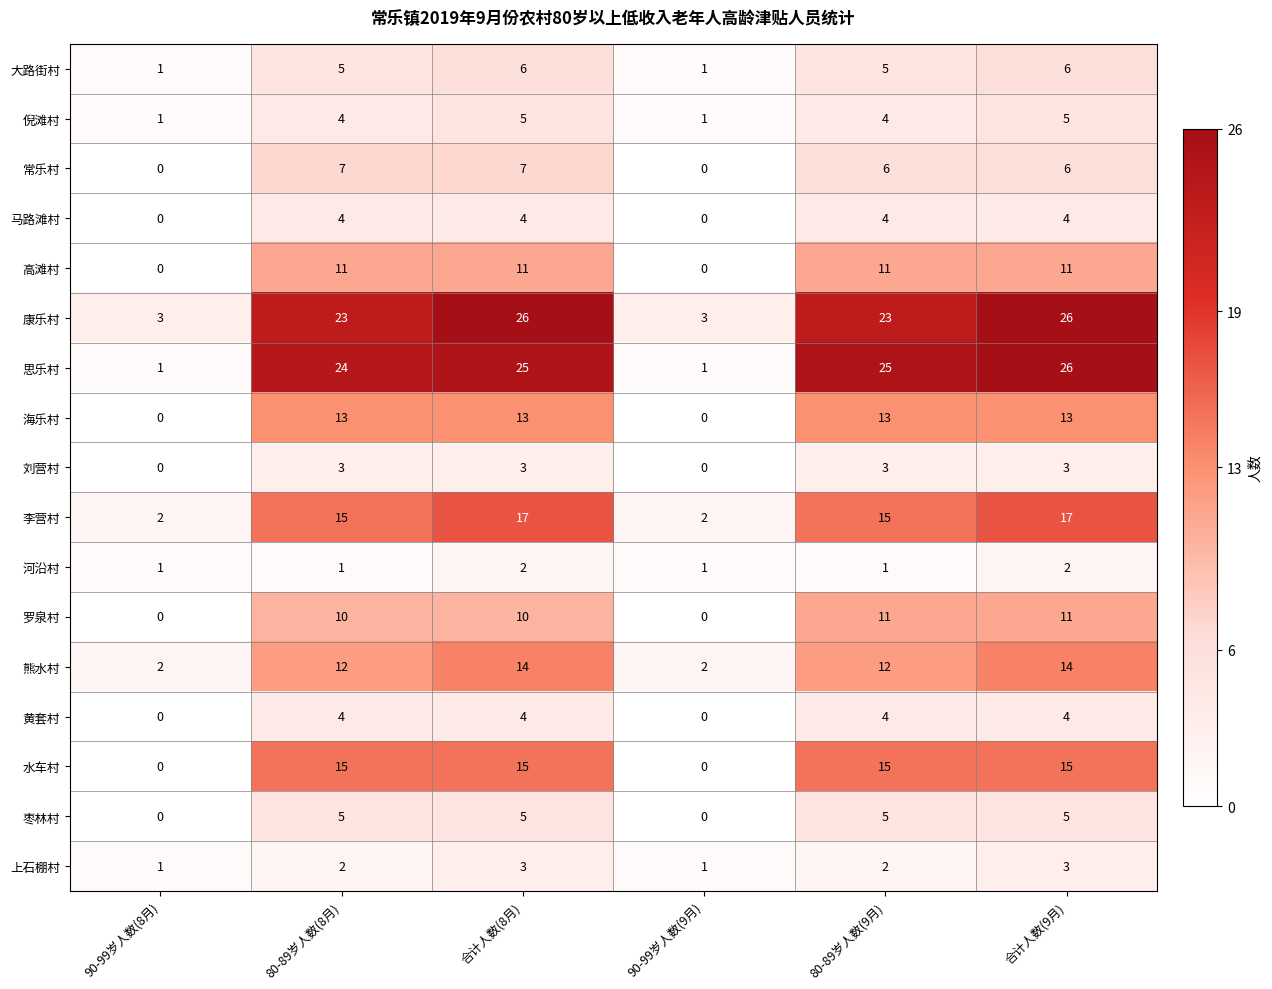

Read the 倪滩村 value at 合计人数(9月).

5